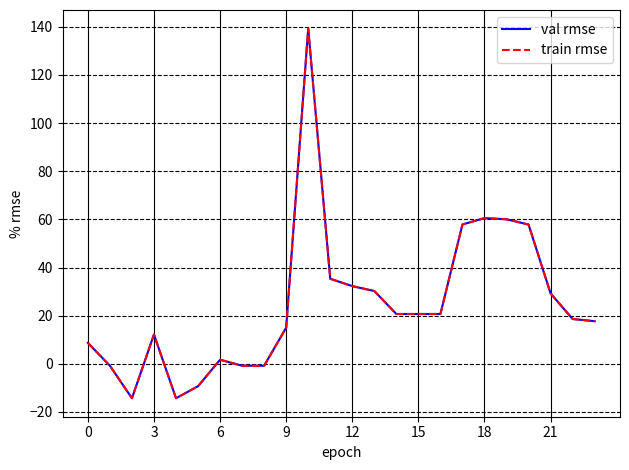

Does the chart have visible grid lines?

Yes